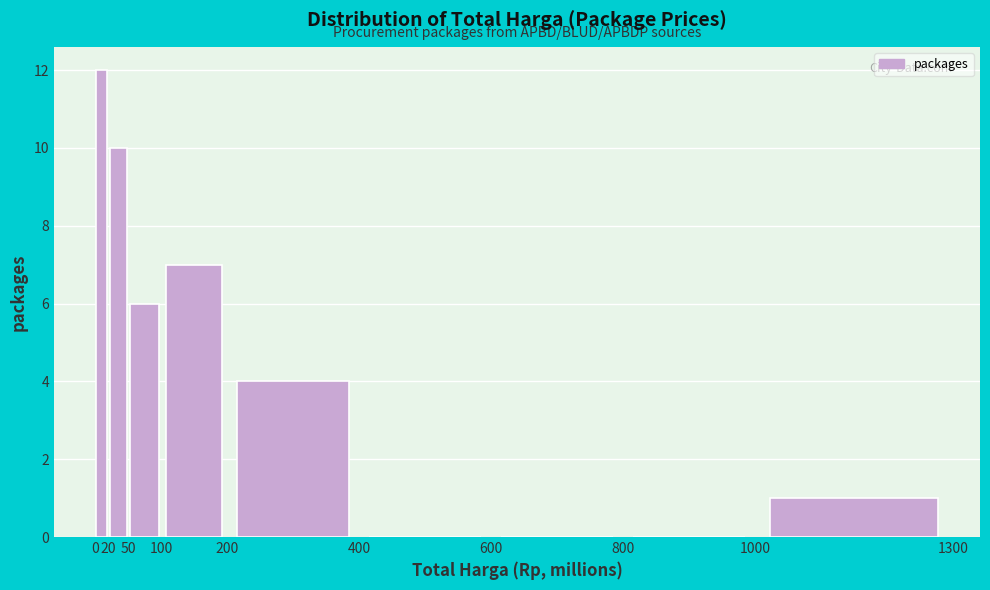

Reading left to right, list every bar in this chart as the range it spans on the x-axis followed by its height. The values are not printed on the chart, so give them approximately, as read against the axis.

0 to 20: 12
20 to 50: 10
50 to 100: 6
100 to 200: 7
200 to 400: 4
400 to 600: 0
600 to 800: 0
800 to 1000: 0
1000 to 1300: 1